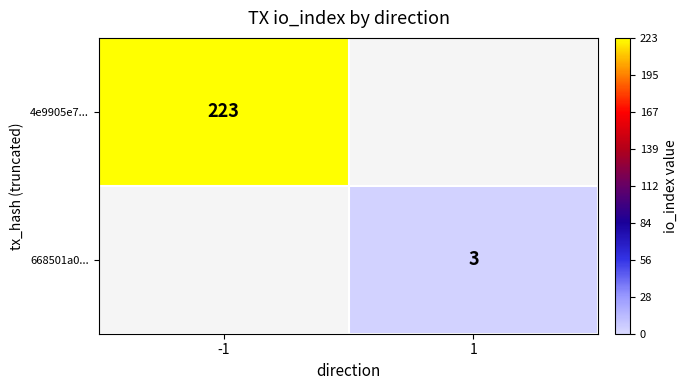

Is it true that 4e9905e7... equals 52 at -1?

False